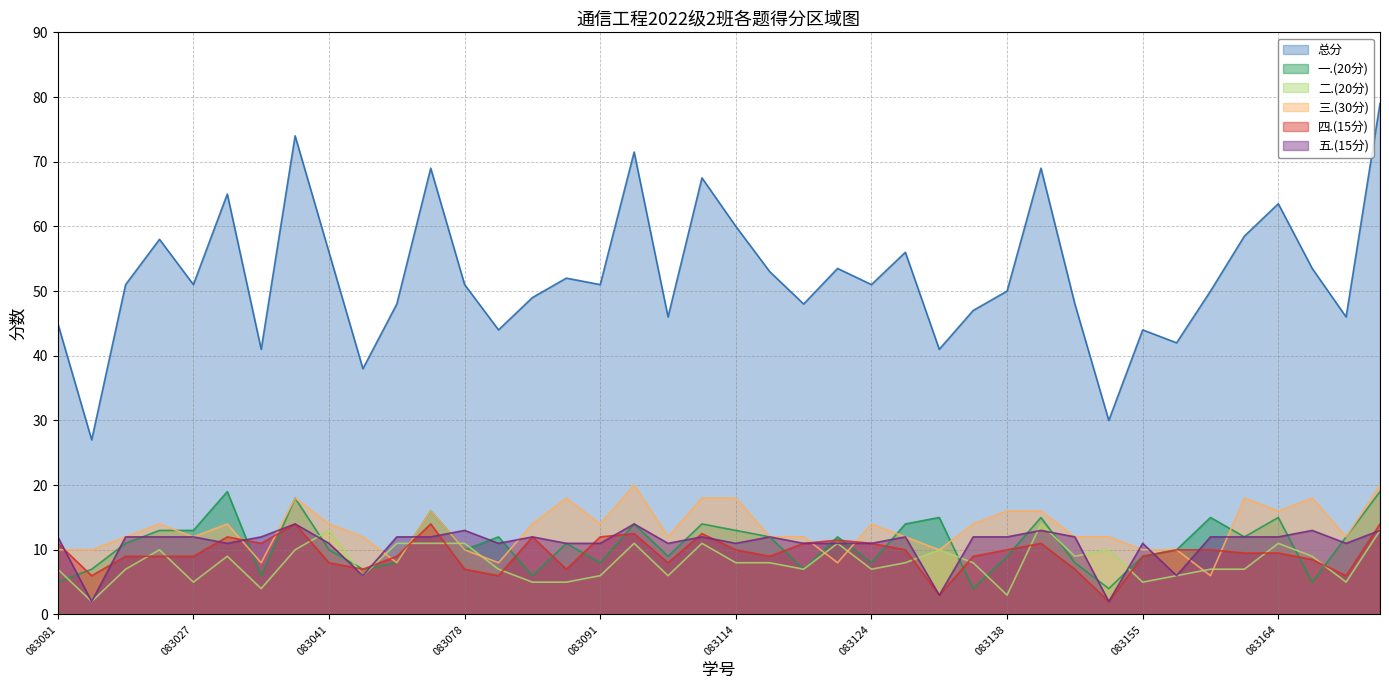

What is the spread (max minus min) of values at 2022083006?

49.0